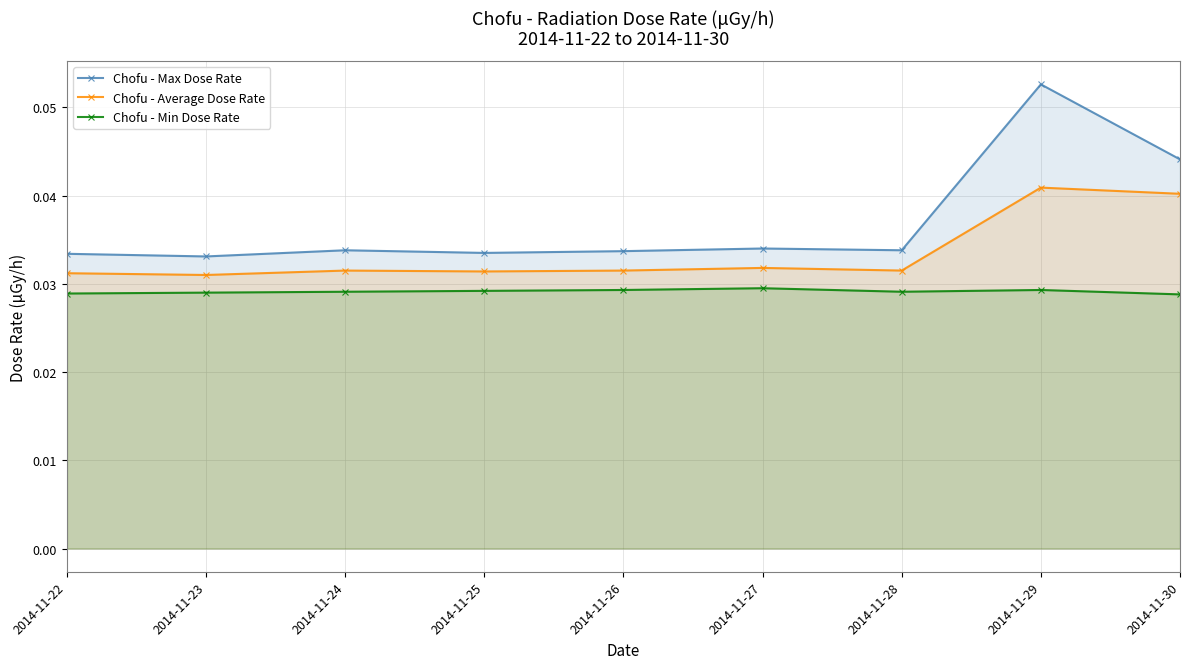

How many Chofu - Average Dose Rate values are between 0 and 1?

9